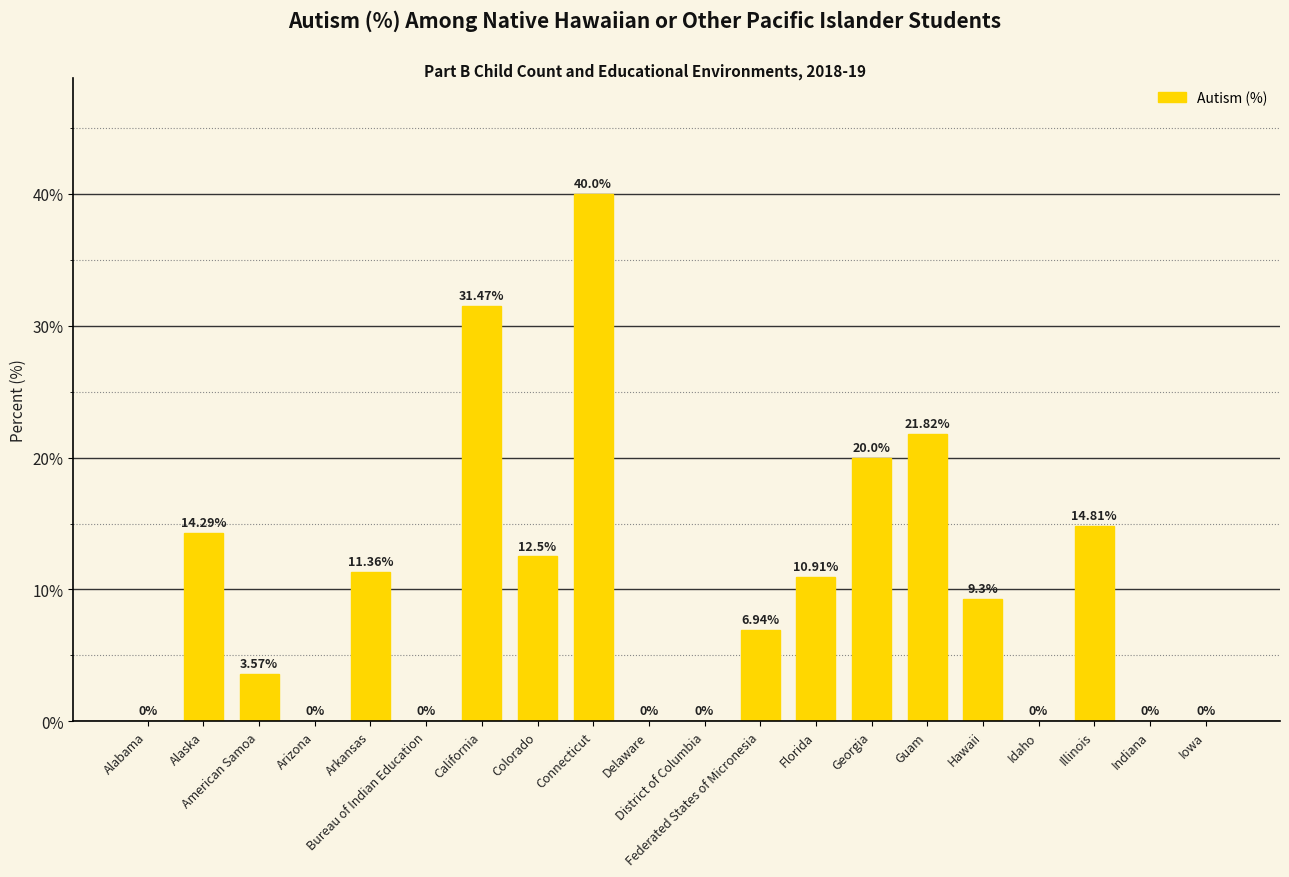

What is the maximum value shown in the chart?

40.0